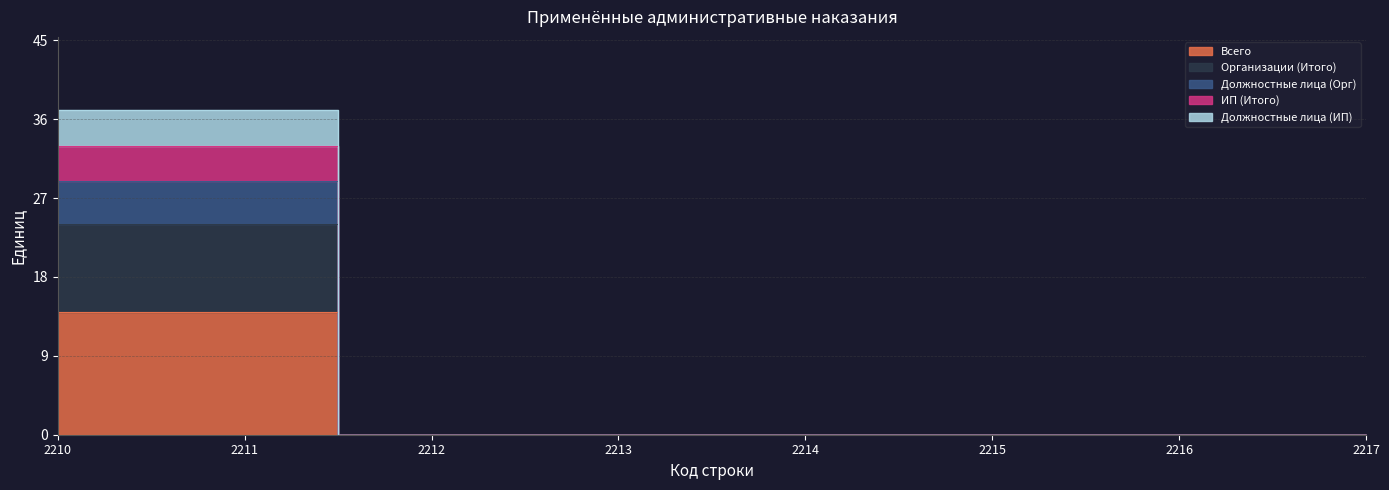

True or false: Должностные лица (ИП) and ИП (Итого) intersect in this chart.

False